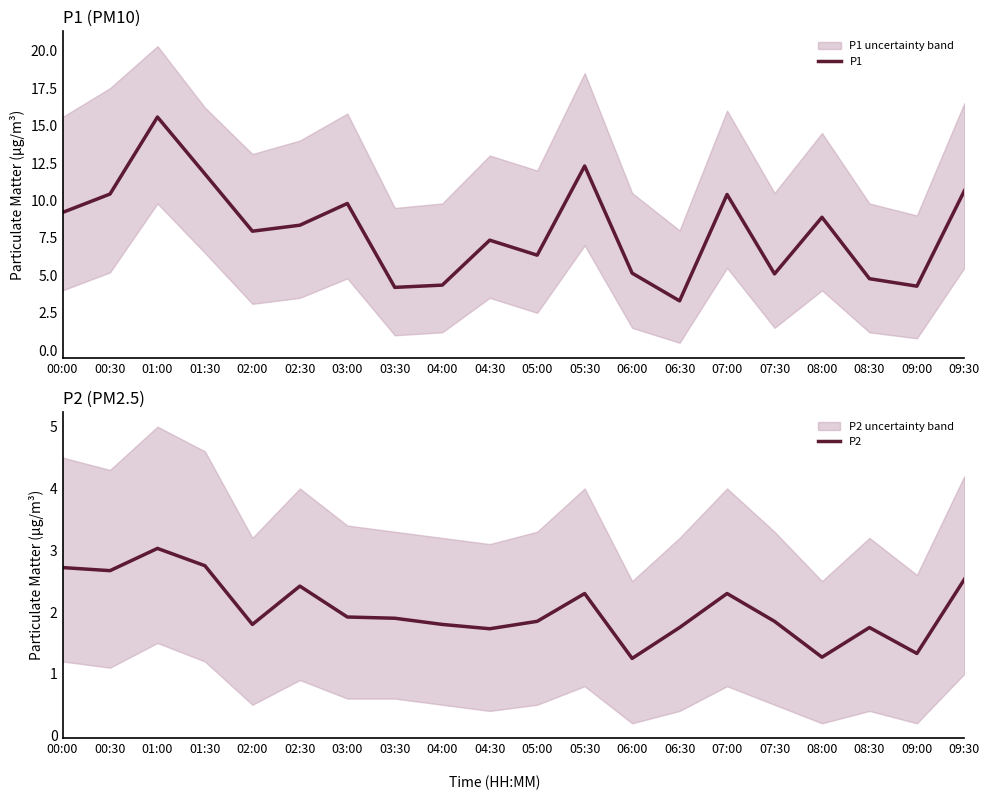

What position from the left is 09:30?

20